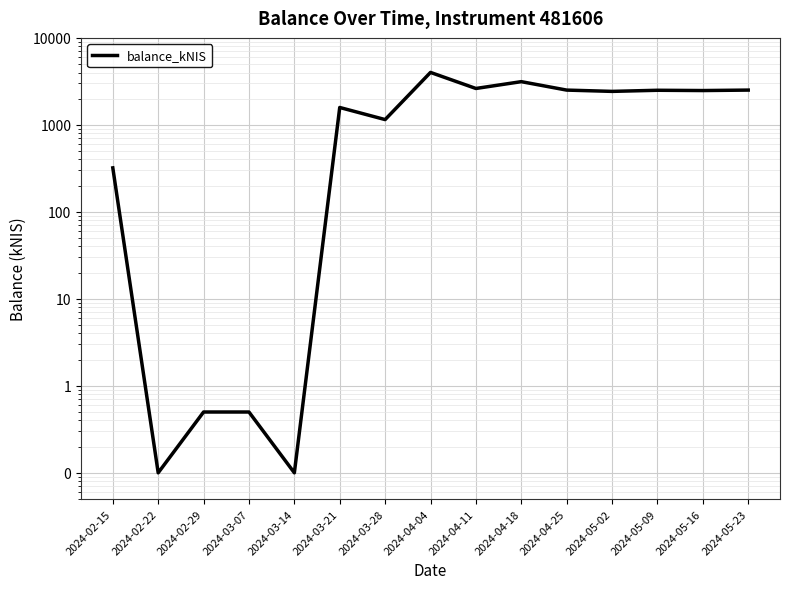

What is the label of the 11th point from the right?

2024-03-14